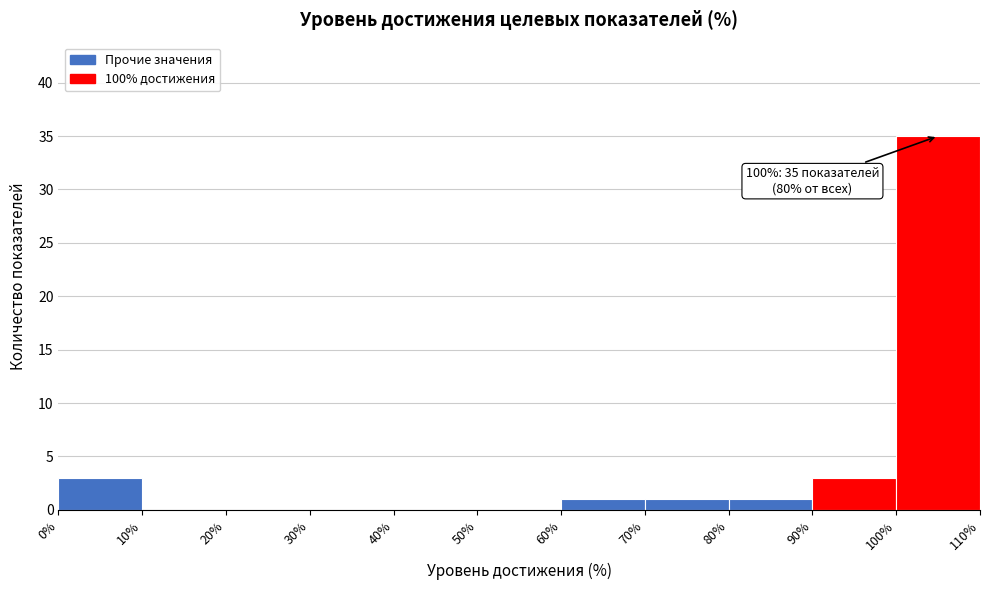

Over which range of the x-axis is the bar tallest?

100% to 110%